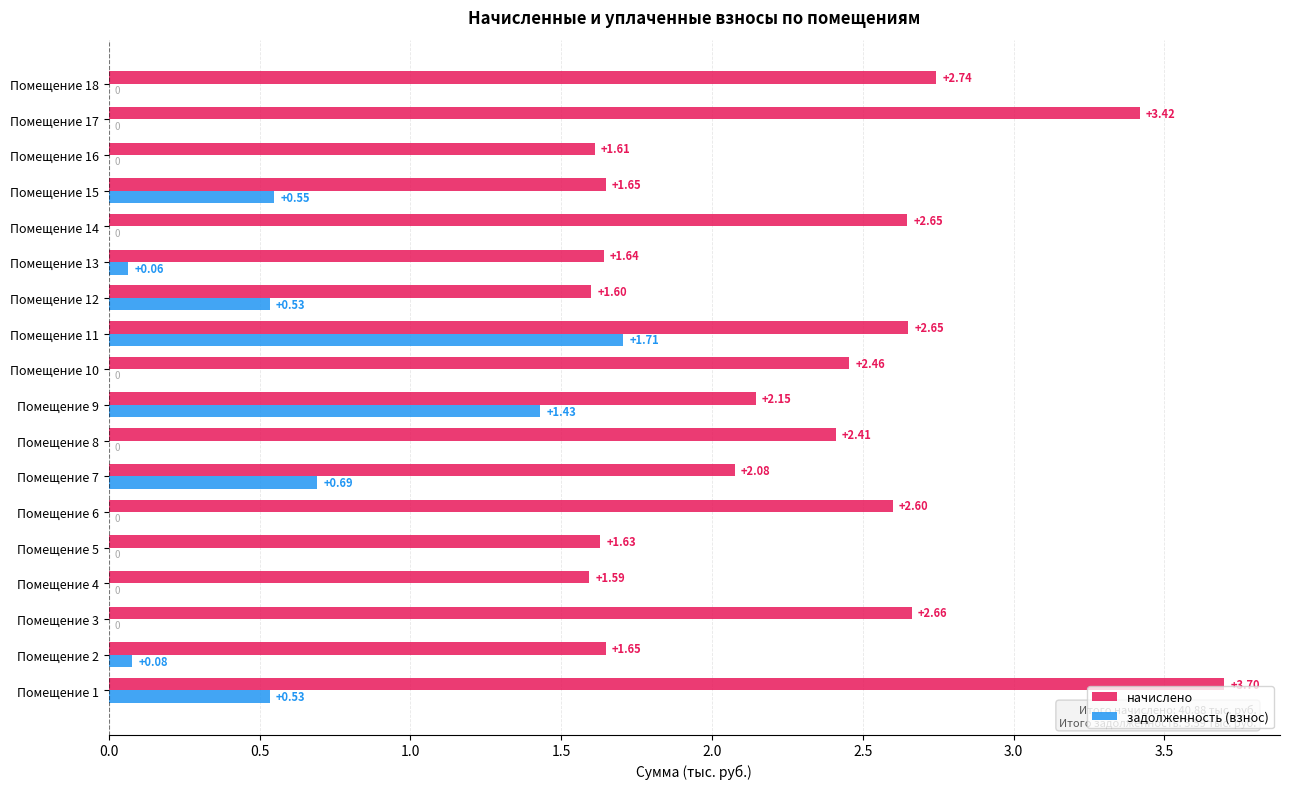

What is the average value of the начислено series?

2.3